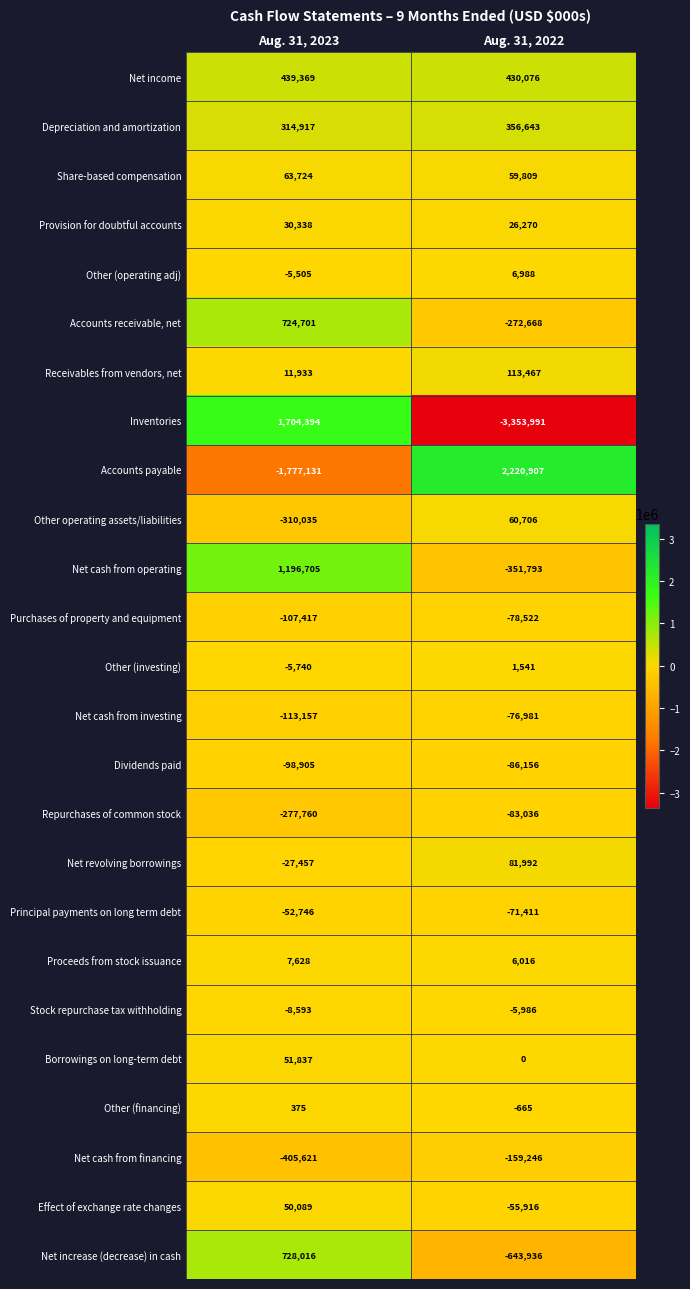

Which category has the highest value across all series?

Aug. 31, 2022